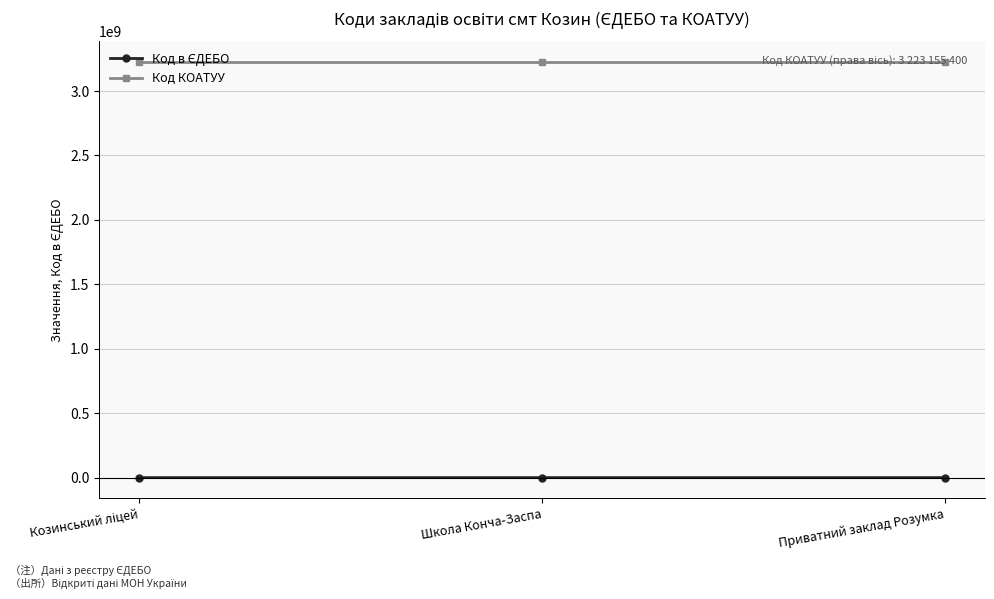

How many lines are shown in the chart?

2